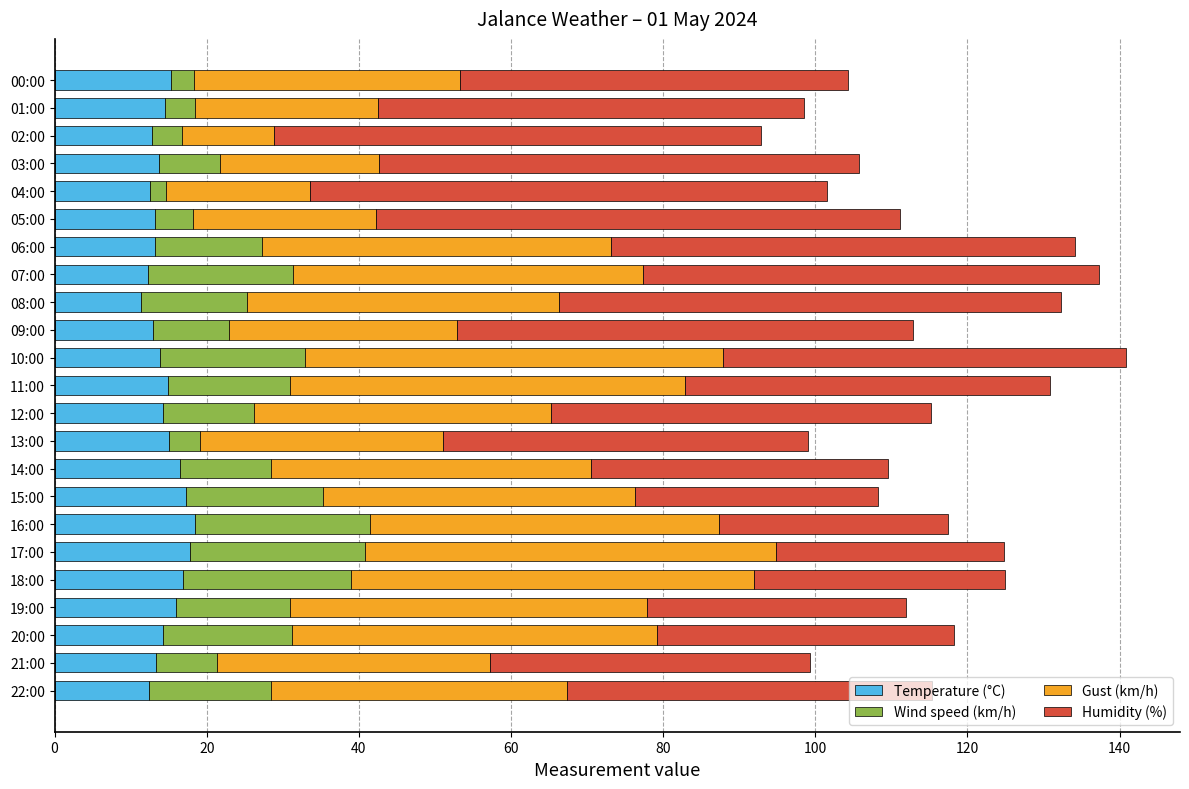

What is the highest value of the Temperature (°C) series?

18.4